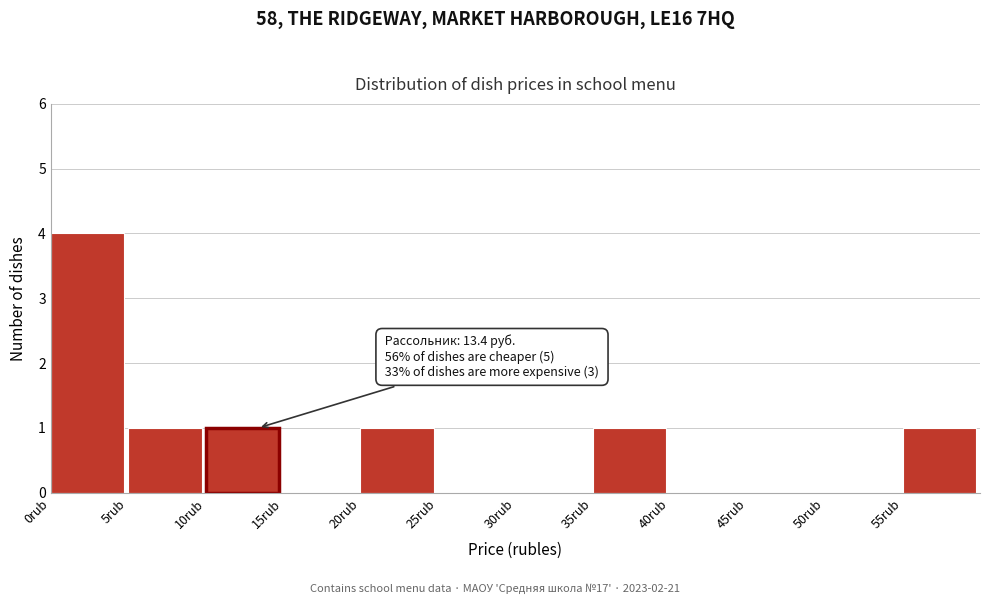

Which range on the x-axis has the tallest bar?

0 to 5